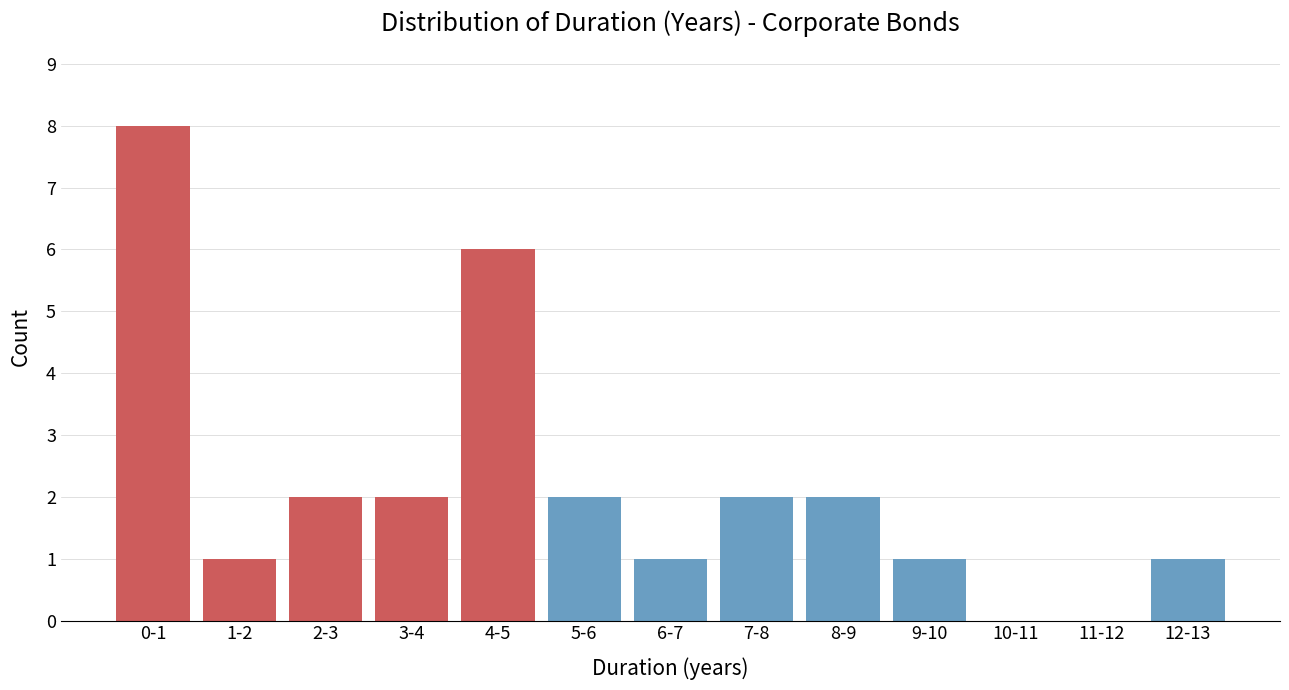

Reading right to left, transcribe all the data shown in this chart.

12-13=1	11-12=0	10-11=0	9-10=1	8-9=2	7-8=2	6-7=1	5-6=2	4-5=6	3-4=2	2-3=2	1-2=1	0-1=8